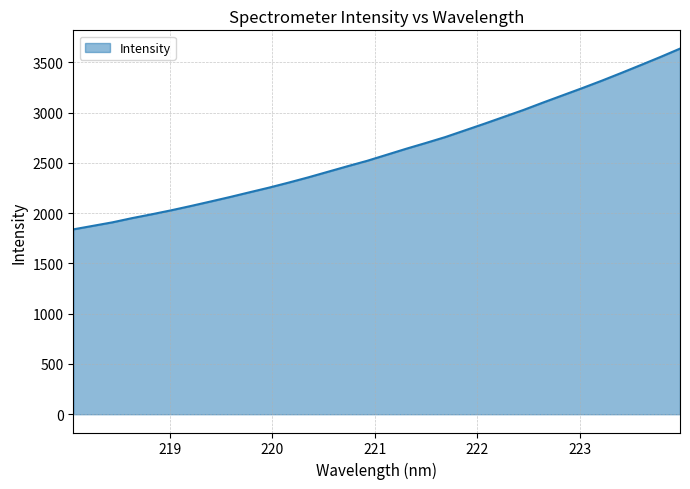

What is the maximum value shown in the chart?

3635.5